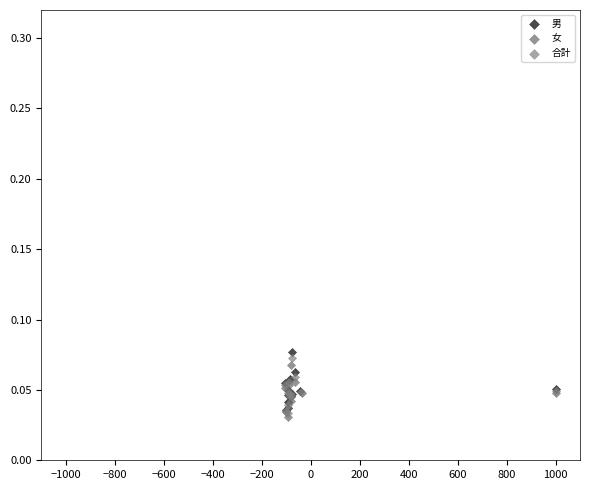

Which series has the widest spread of Y values?

男